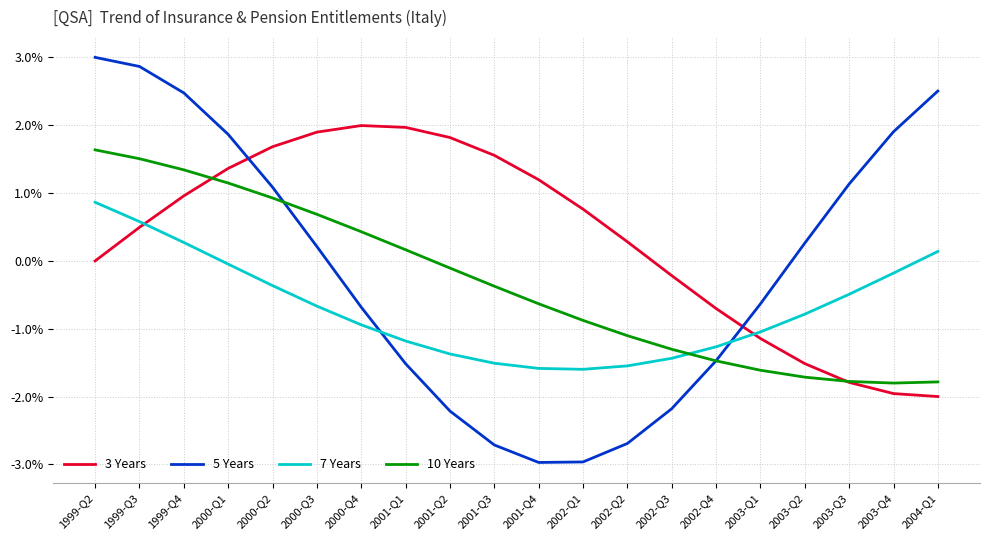

Is the value of 7 Years at 2000-Q2 greater than the value of 3 Years at 2001-Q3?

No